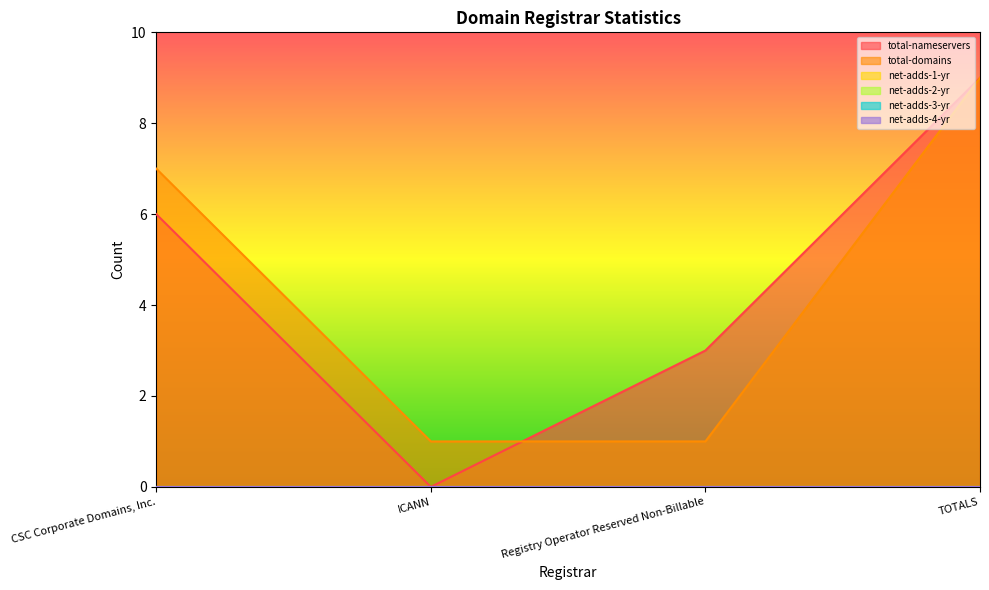

What are all the series names shown in the legend?

total-nameservers, total-domains, net-adds-1-yr, net-adds-2-yr, net-adds-3-yr, net-adds-4-yr